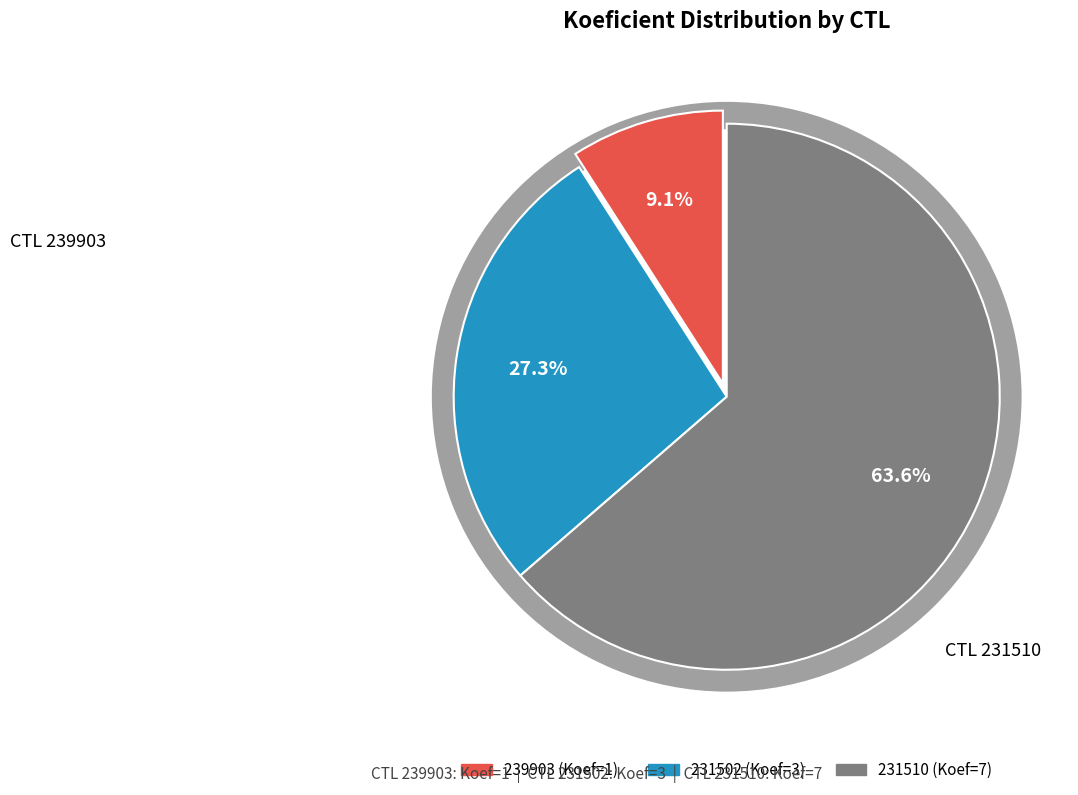

How many segments does this pie chart have?

3